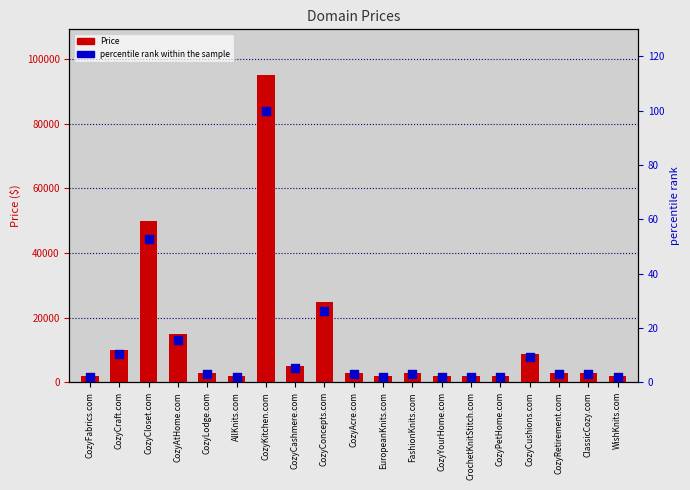

What is the total value across all series at CozyFabrics.com?

1890.0